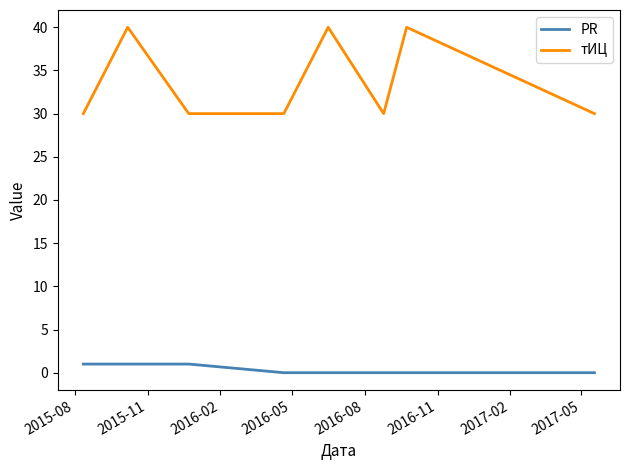

What is the difference between the maximum and minimum values in the тИЦ series?

10